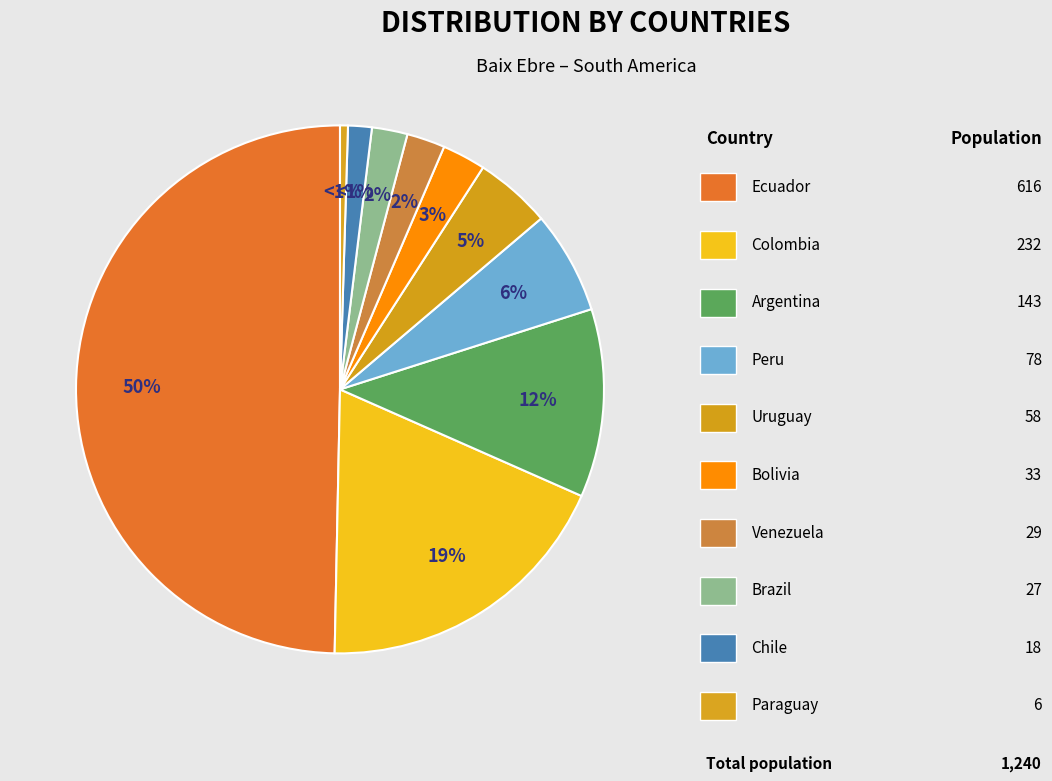

Is there a majority slice in this chart?

No